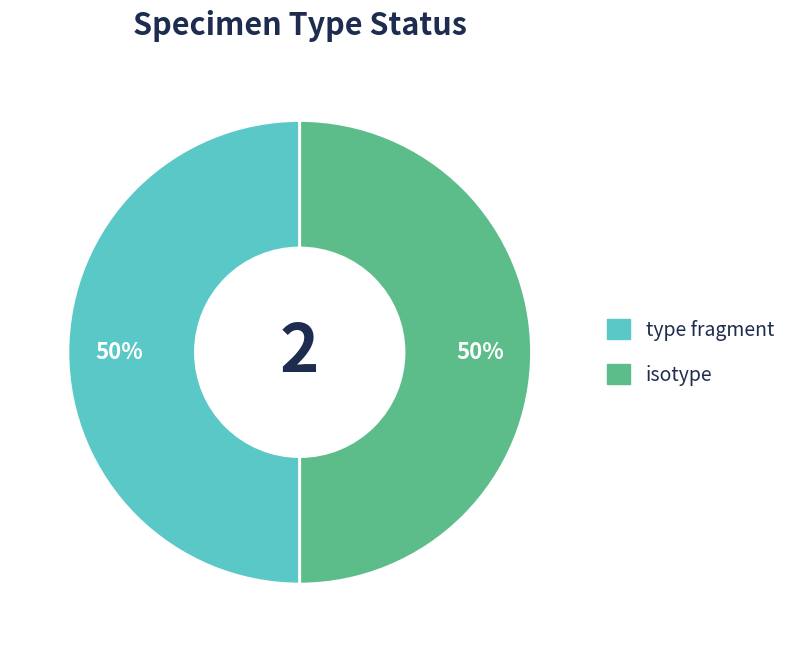

What percentage is the isotype slice, to the nearest percent?

50%